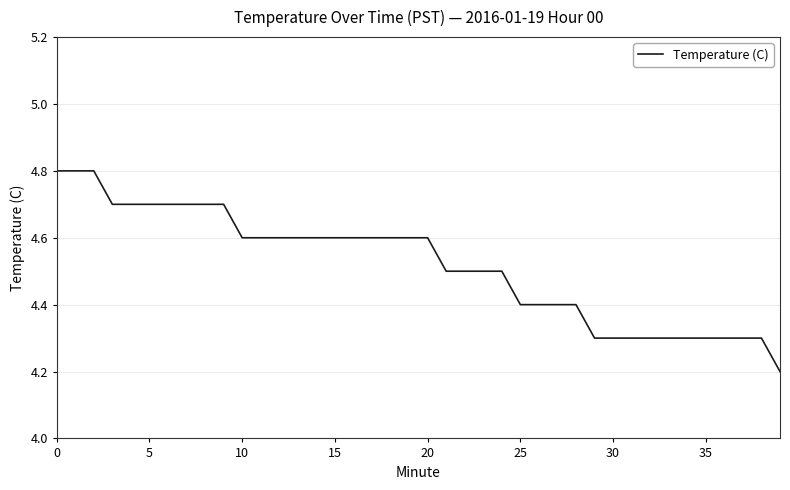

What is the difference between the maximum and minimum values?

0.6